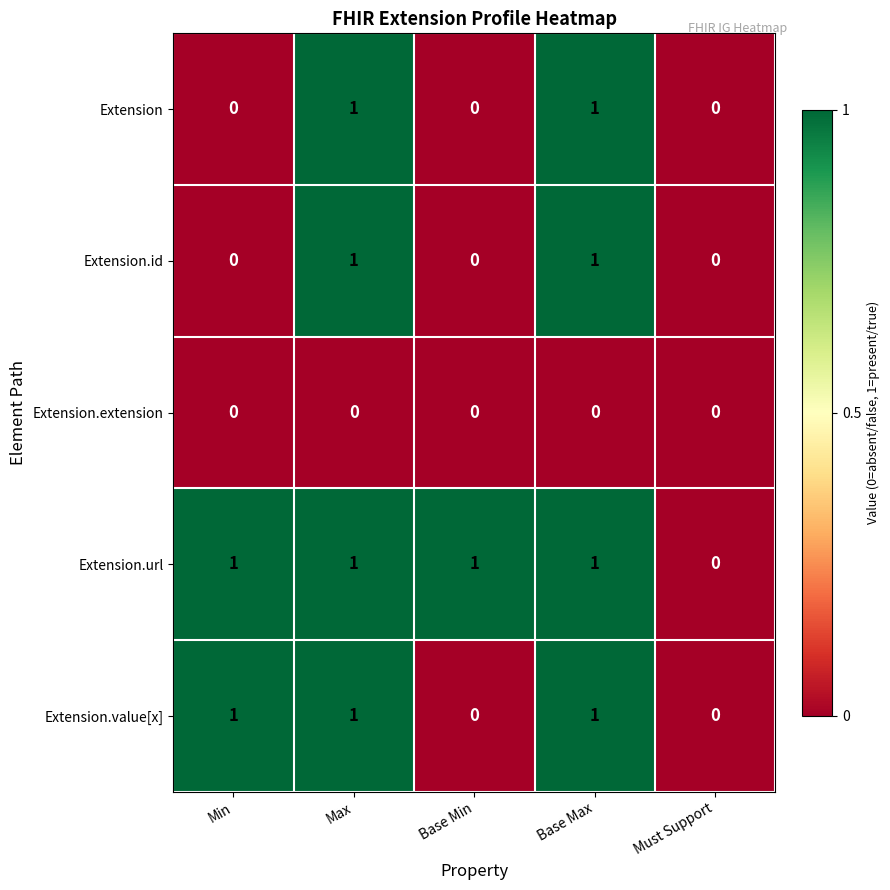

Which series has the largest total across all categories?

Extension.url